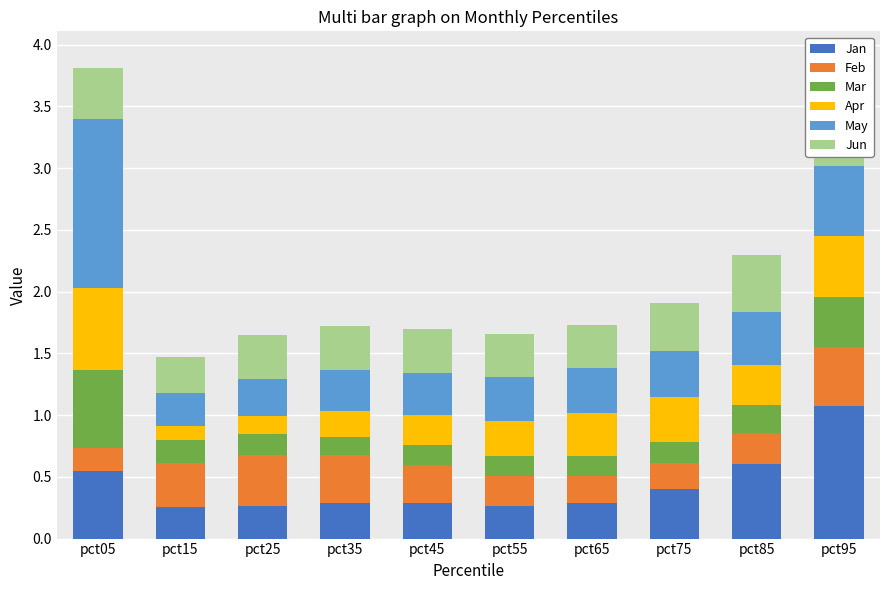

List the labels in order of Jun value, largest first.

pct95, pct85, pct05, pct75, pct35, pct45, pct25, pct55, pct65, pct15